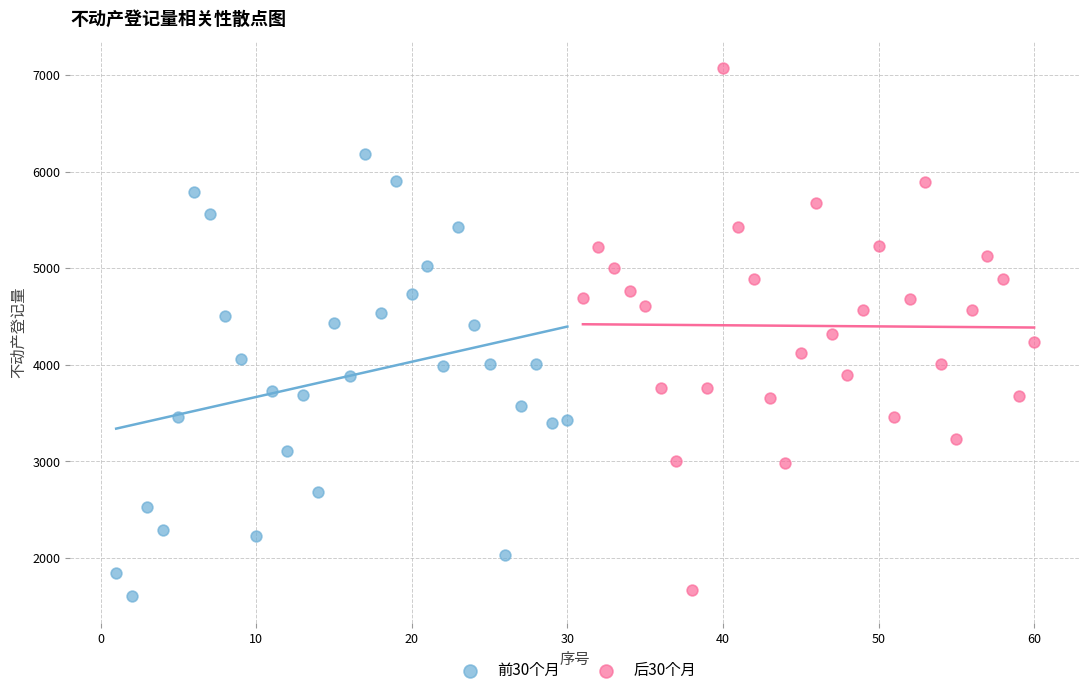

Which series contains the highest Y value?

后30个月